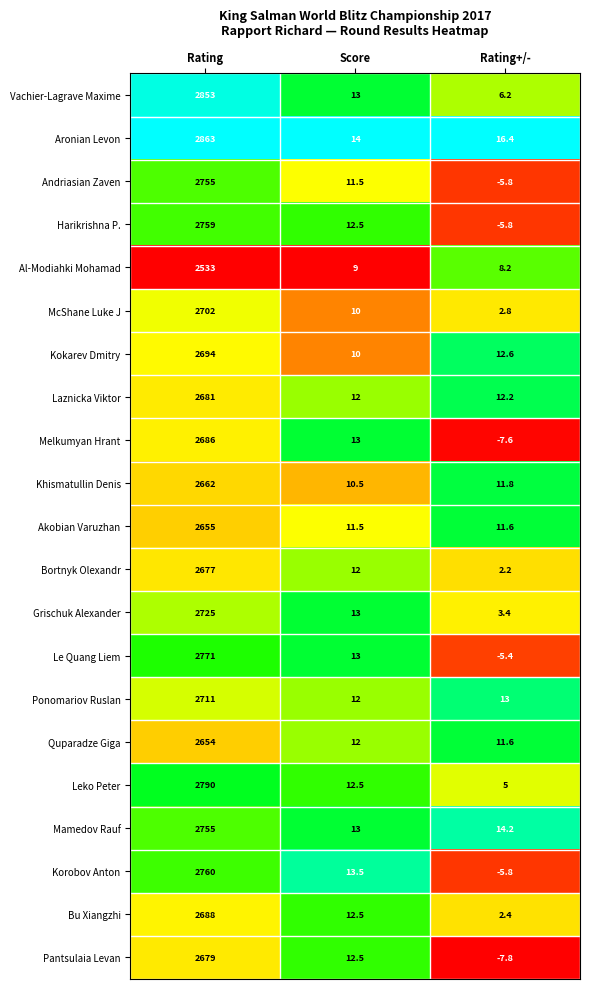

Is it true that Mamedov Rauf equals 8.5 at Score?

False